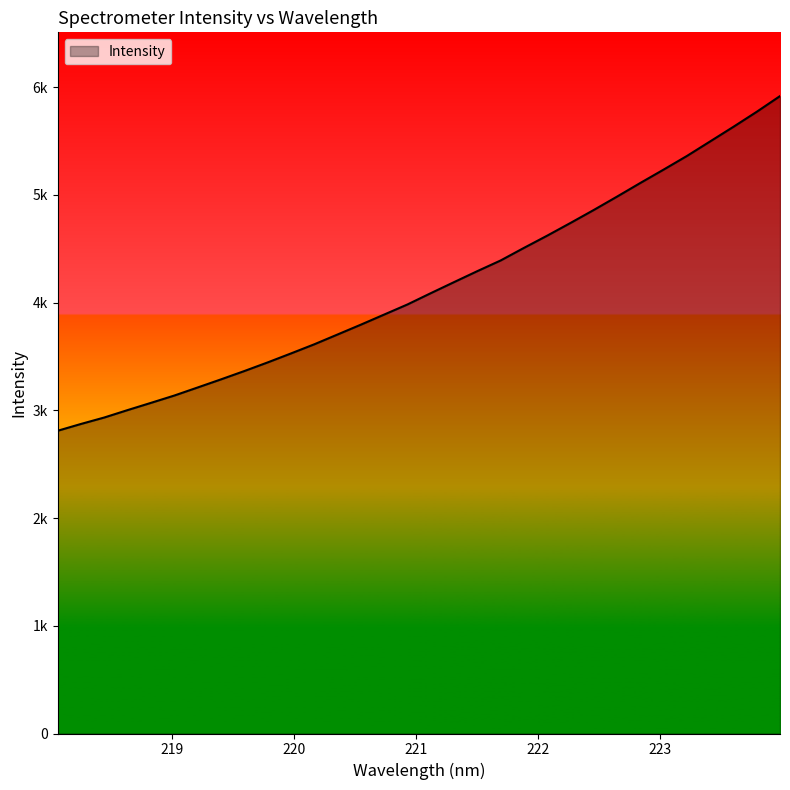

Is this an area chart (filled region under the line)?

Yes